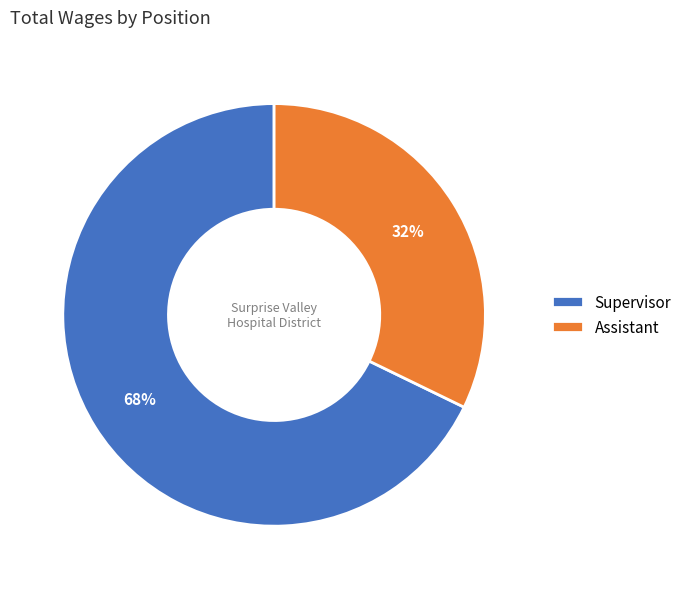

How many segments does this pie chart have?

2